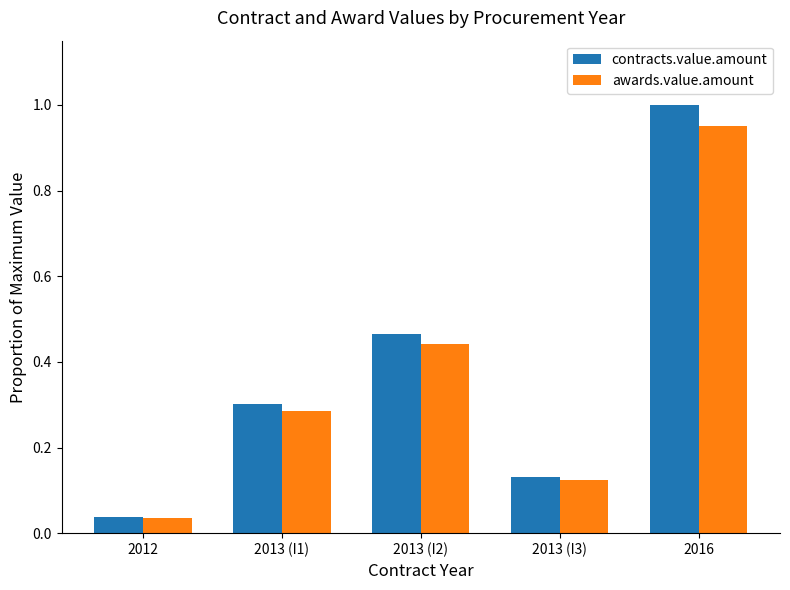

What is the sum of all awards.value.amount values?

1.8